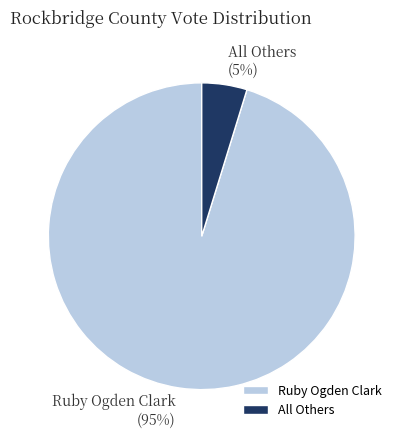

To the nearest percent, what percentage of the pie is All Others?

5%